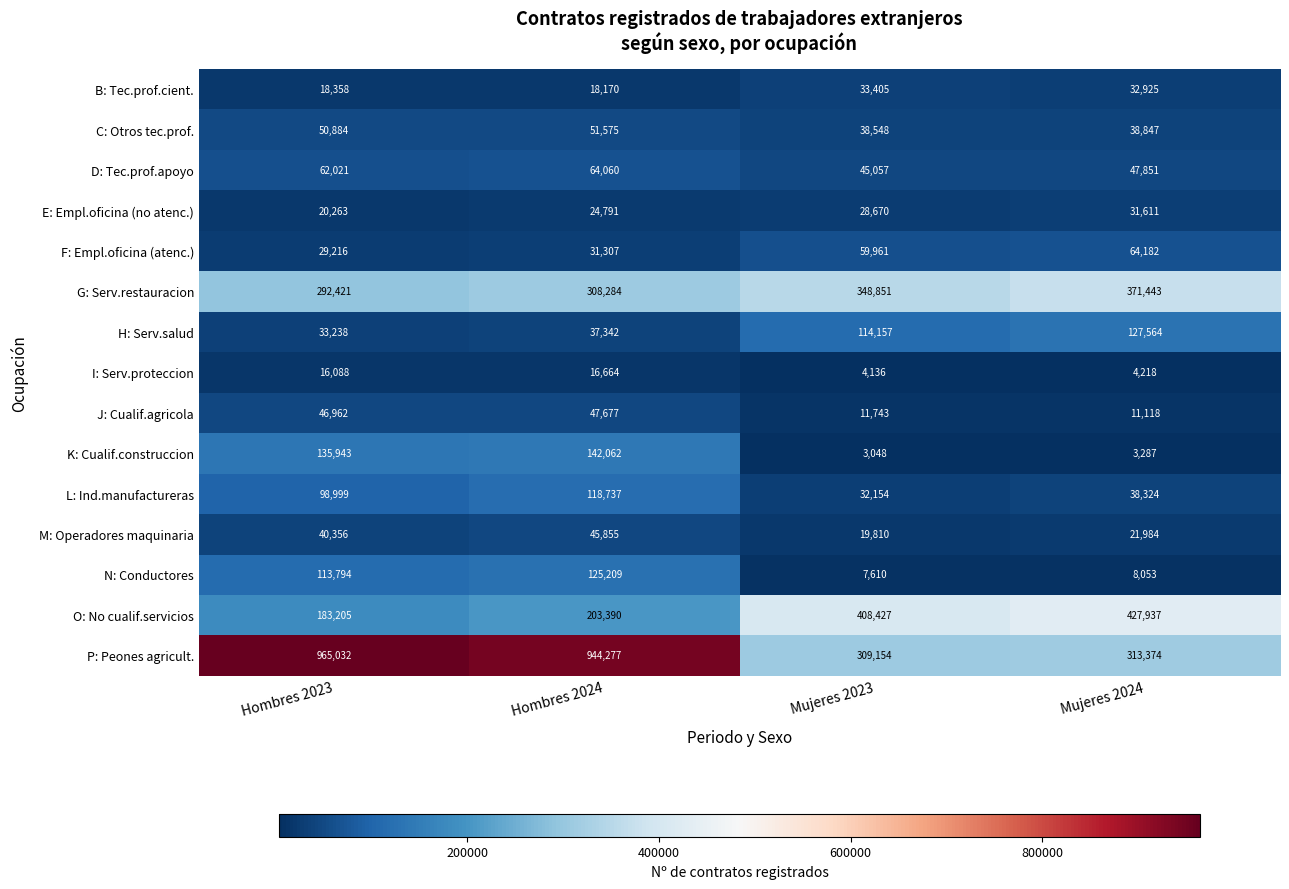

What is the difference between the second highest and second lowest values in the M: Operadores maquinaria series?

18372